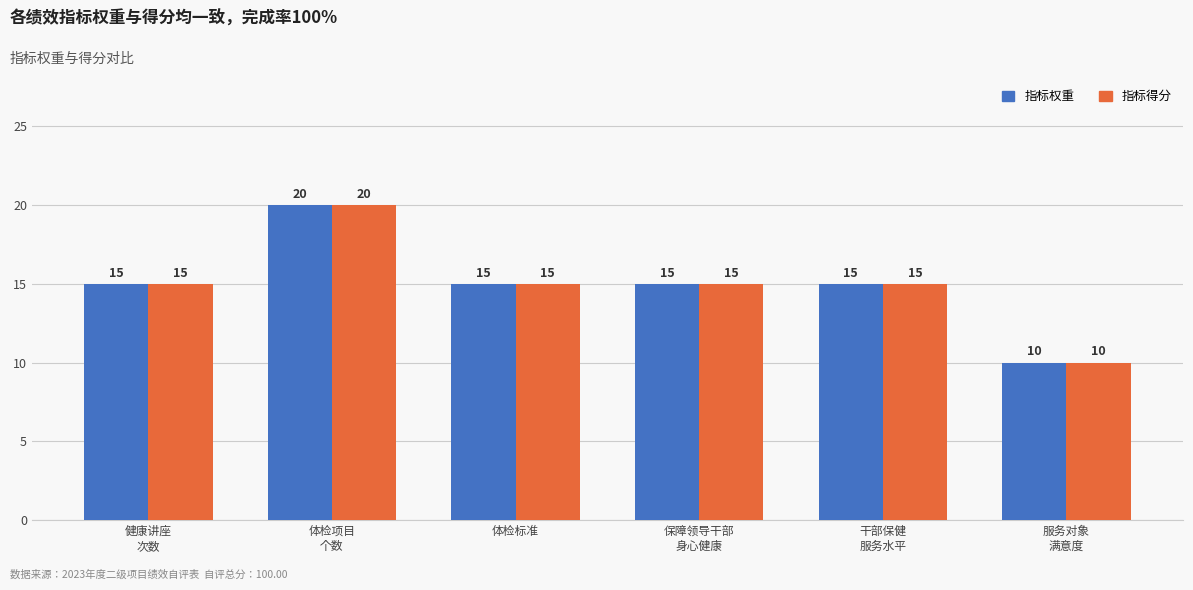

What is the total value across all series at 干部保健
服务水平?

30